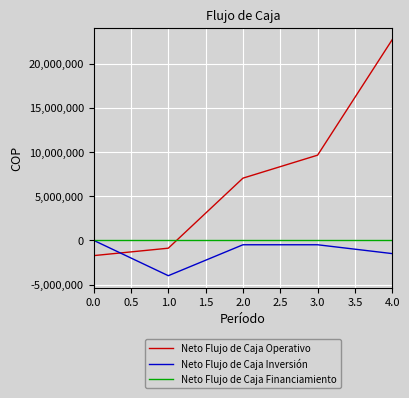

Count the Neto Flujo de Caja Inversión values in the range -1500000 to -500000.

3